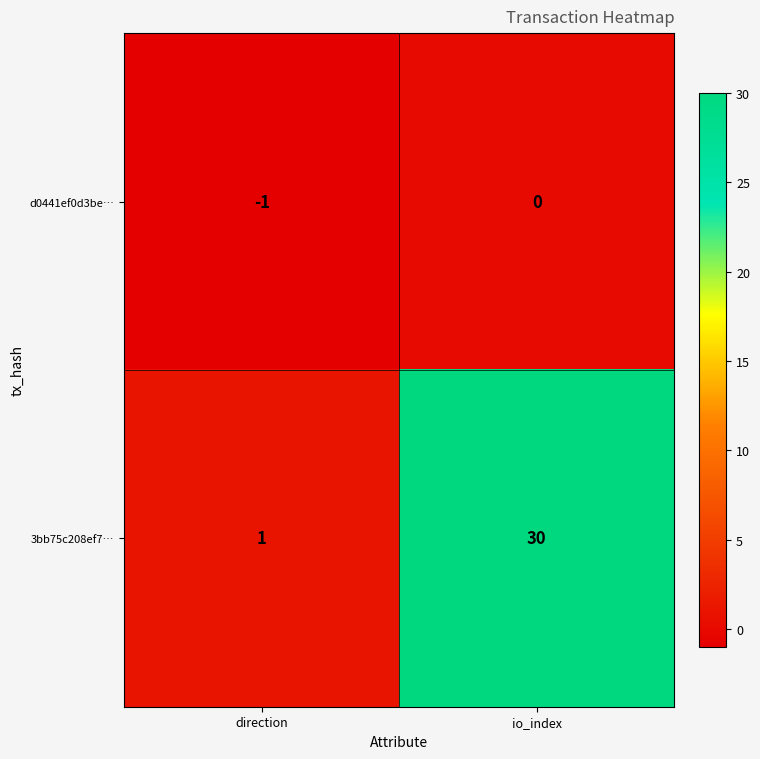

Which series has the widest spread of values?

3bb75c208ef7…